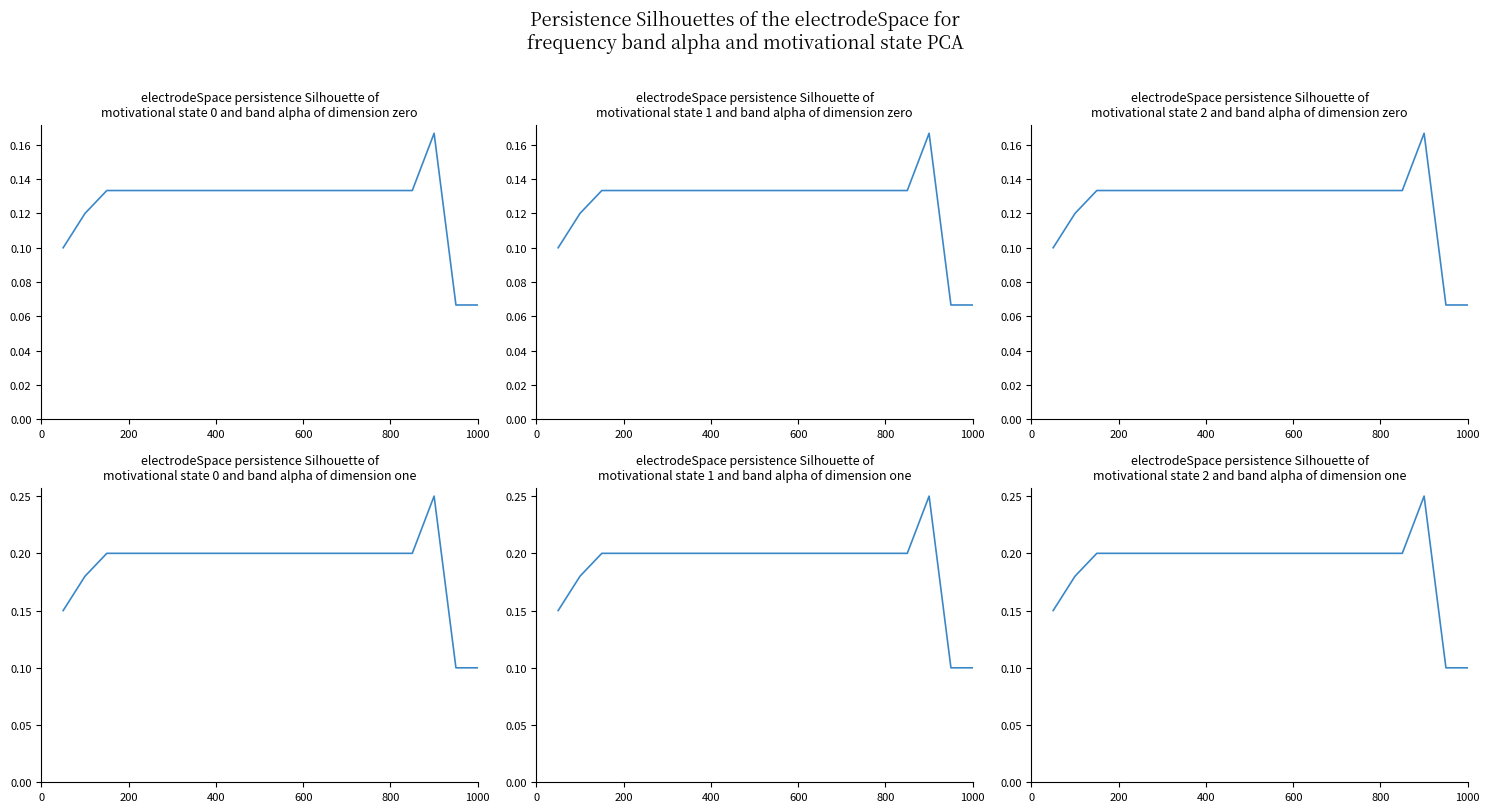

What is the difference between the maximum and minimum values in the precio_unitario_estimado series?

0.1